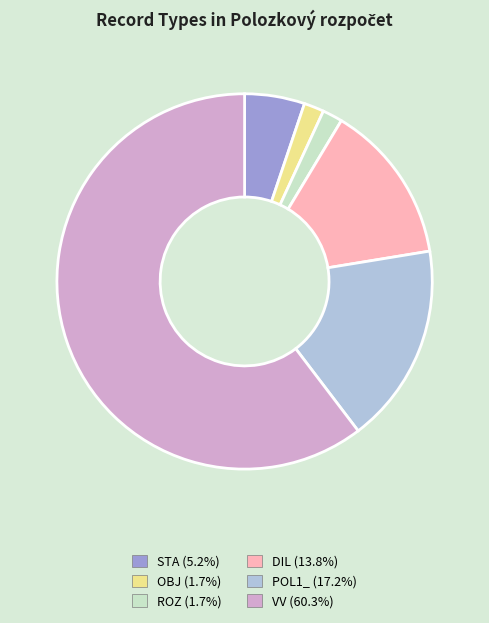

Do ROZ (1.7%) and VV (60.3%) together represent more than half of the pie?

Yes